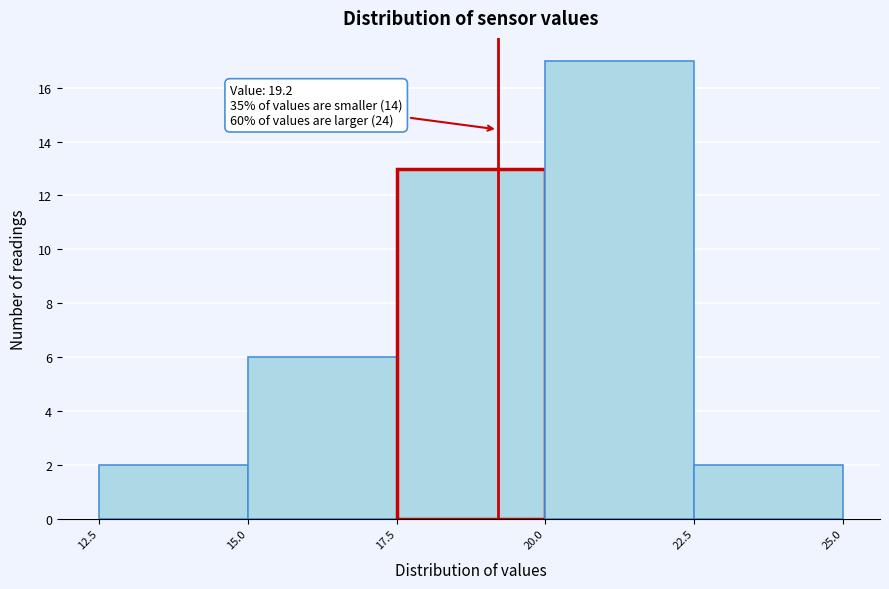

Which range on the x-axis has the tallest bar?

20.0 to 22.5